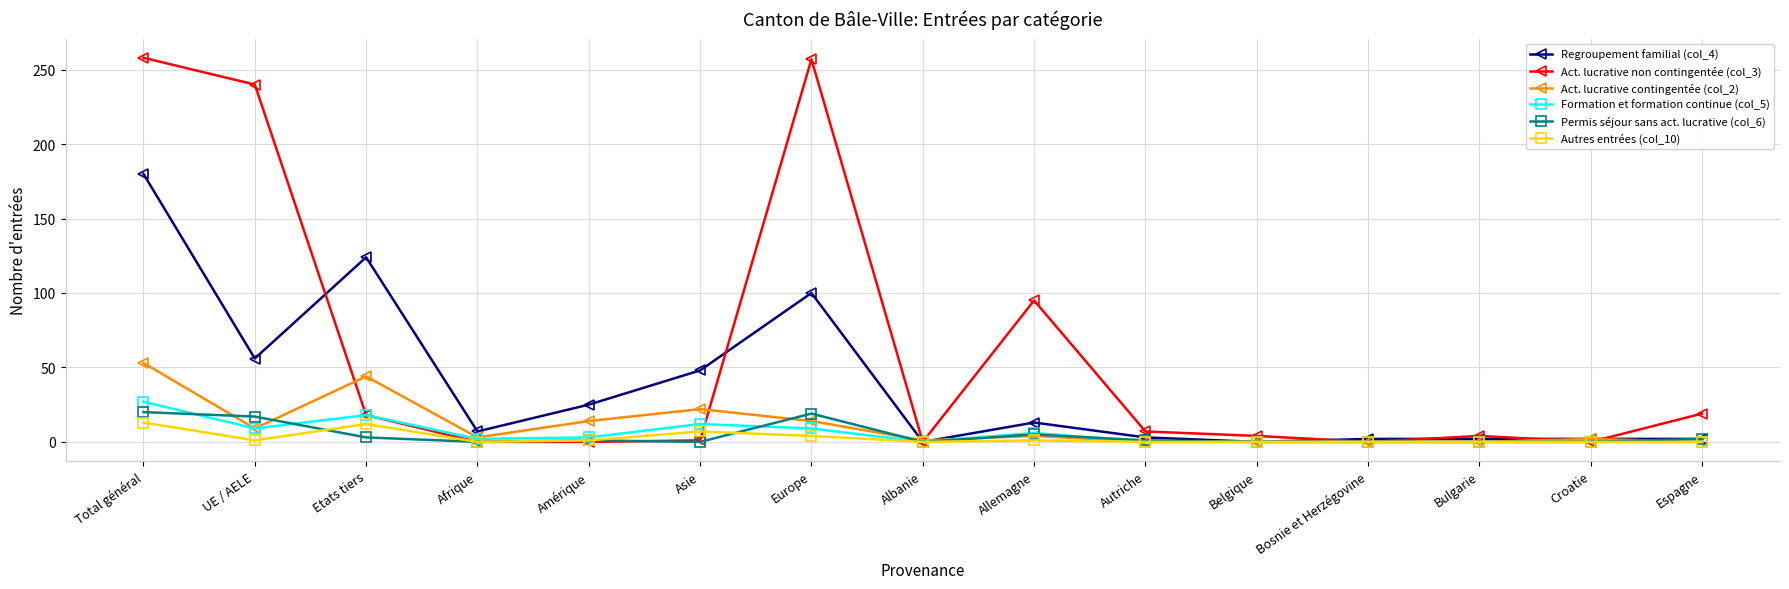

What position from the right is Autriche?

6